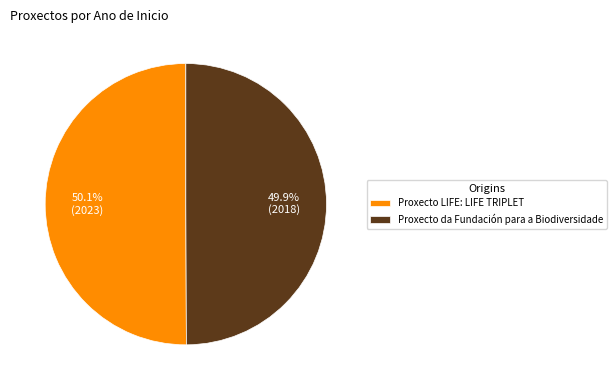

What percentage is the Proxecto LIFE: LIFE TRIPLET slice, to the nearest percent?

50%